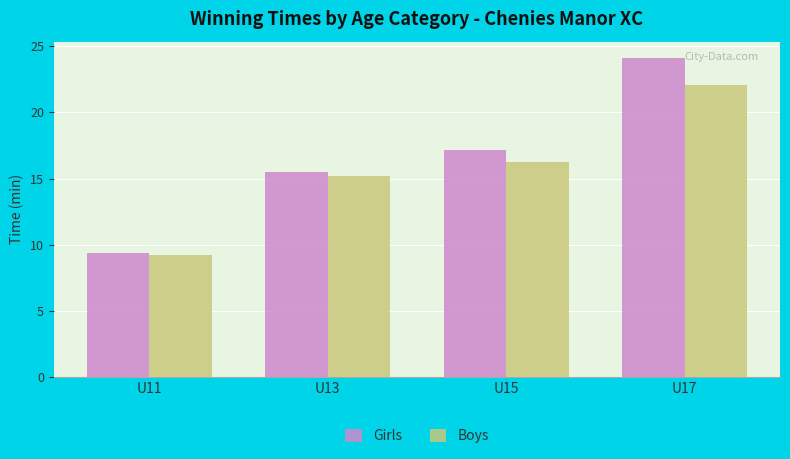

What is the spread (max minus min) of values at U13?

0.3